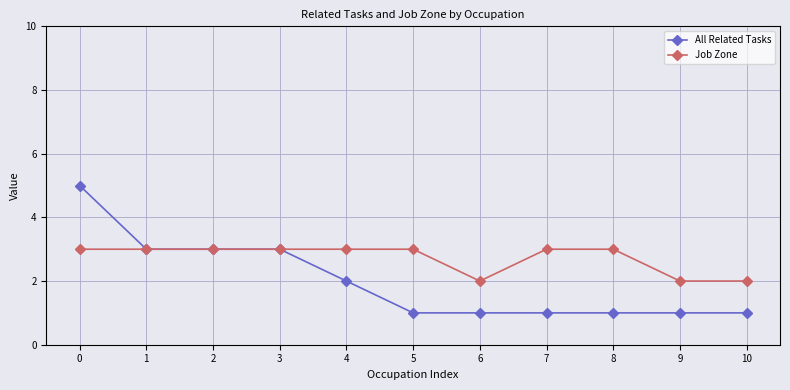

True or false: Job Zone has a value of 2 at 5.

False